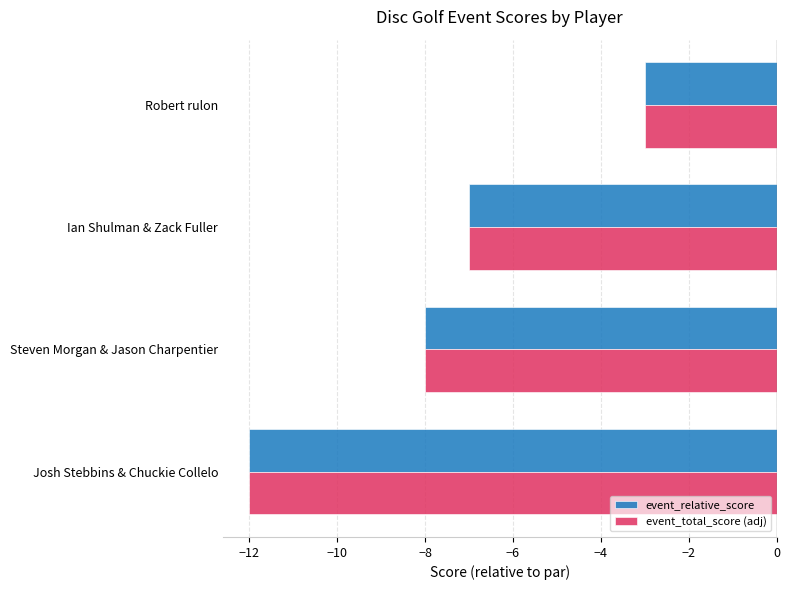

What are all the series names shown in the legend?

event_relative_score, event_total_score (adj)